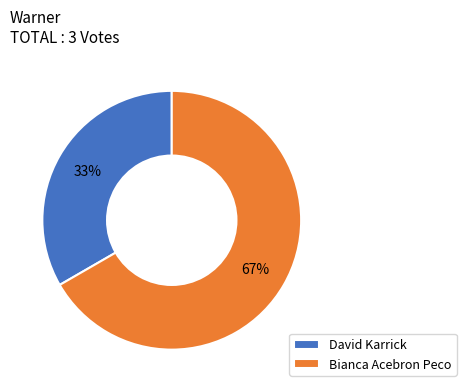

To the nearest percent, what percentage of the pie is Bianca Acebron Peco?

67%